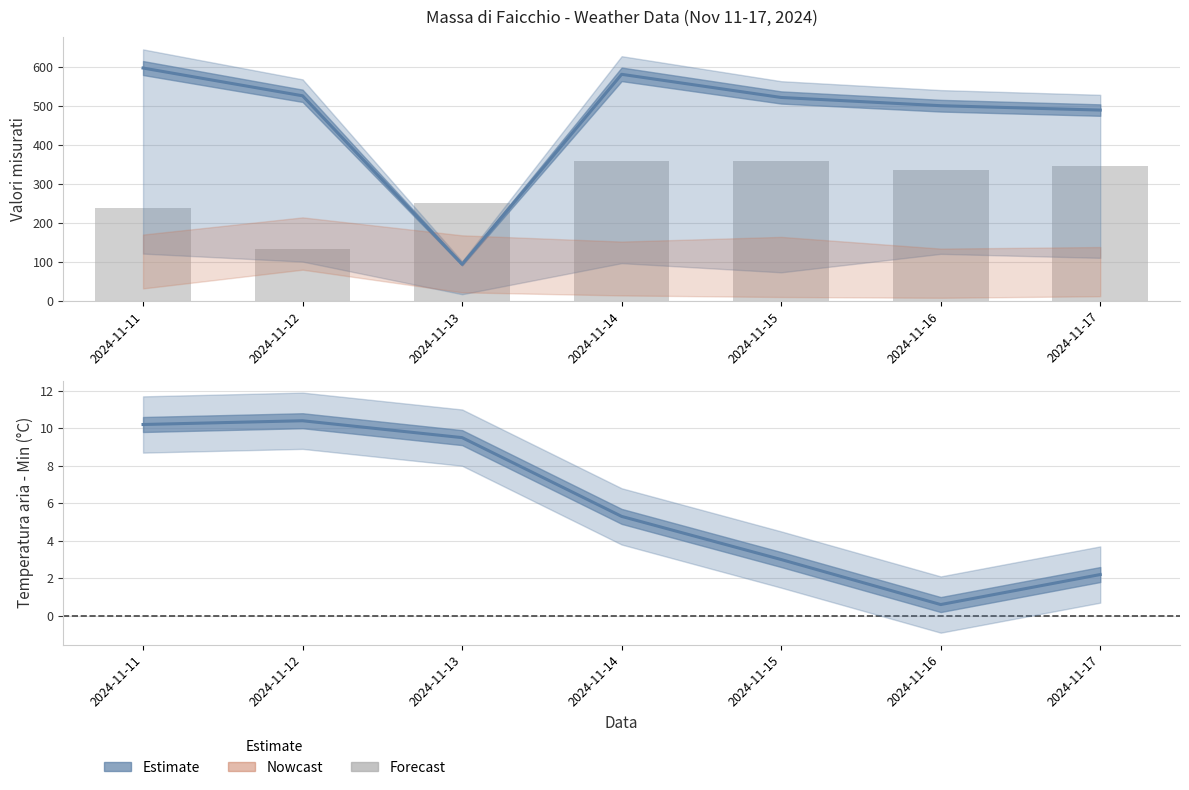

Is it true that the value at 2024-11-16 is 335?

True